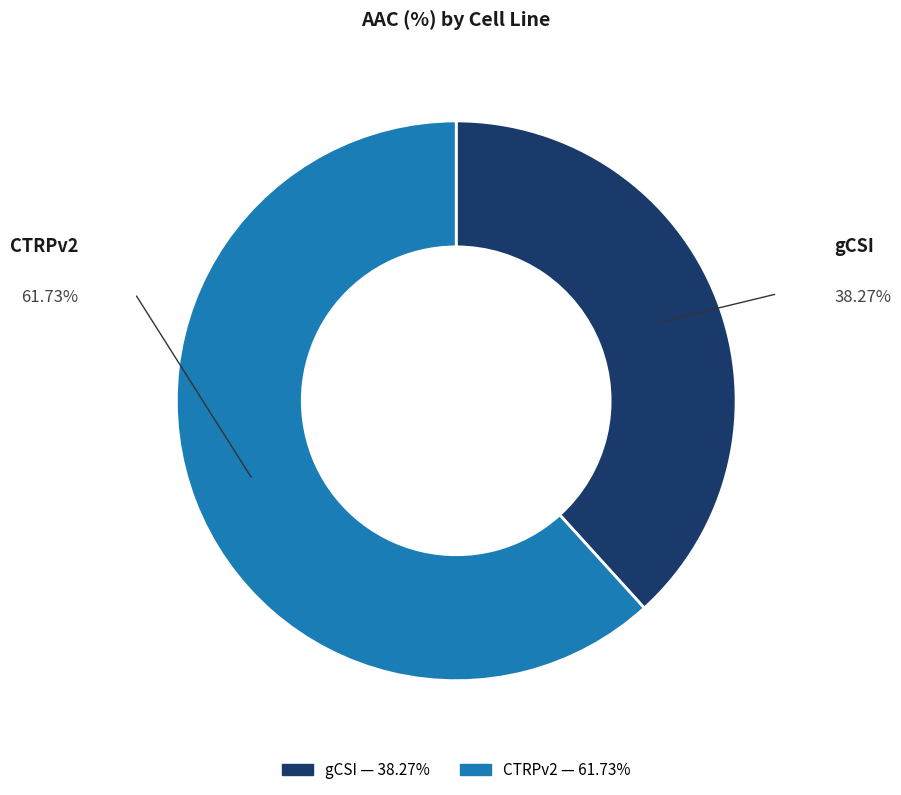

Which slice is the largest?

CTRPv2